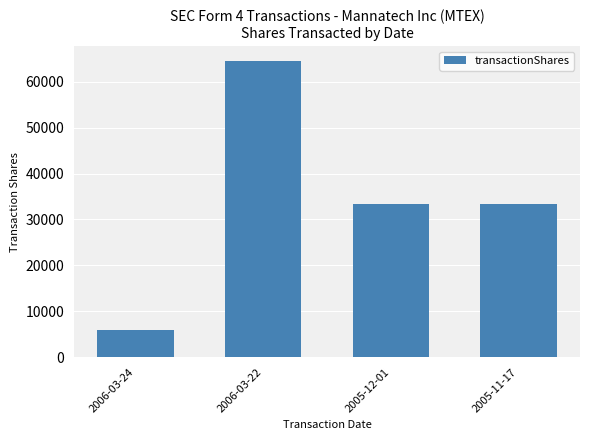

Which label corresponds to the smallest value in the chart?

2006-03-24